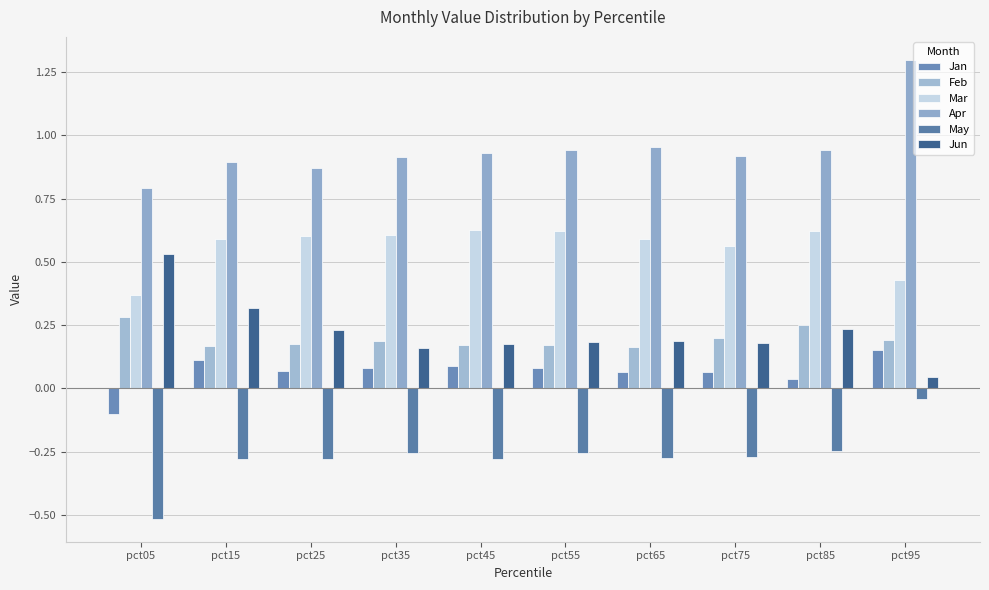

Is the value of Apr at pct25 greater than the value of Jun at pct55?

Yes